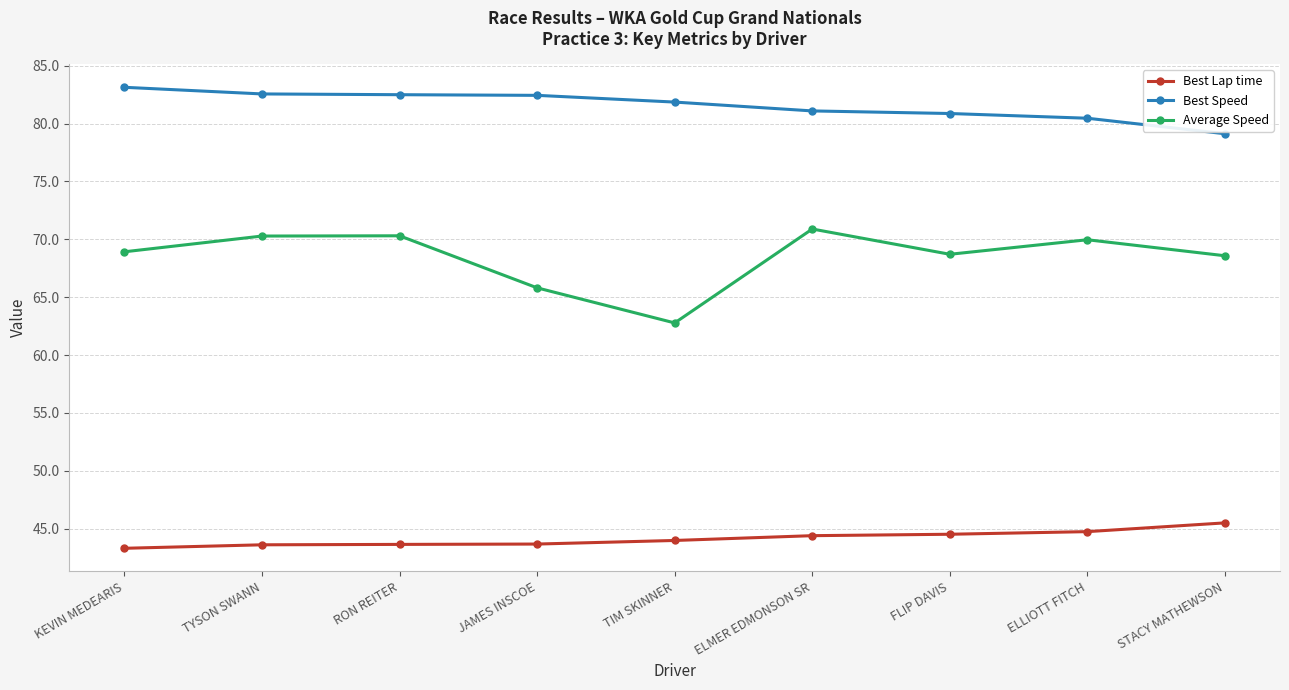

What is the approximate value of Average Speed at ELLIOTT FITCH?

70.0